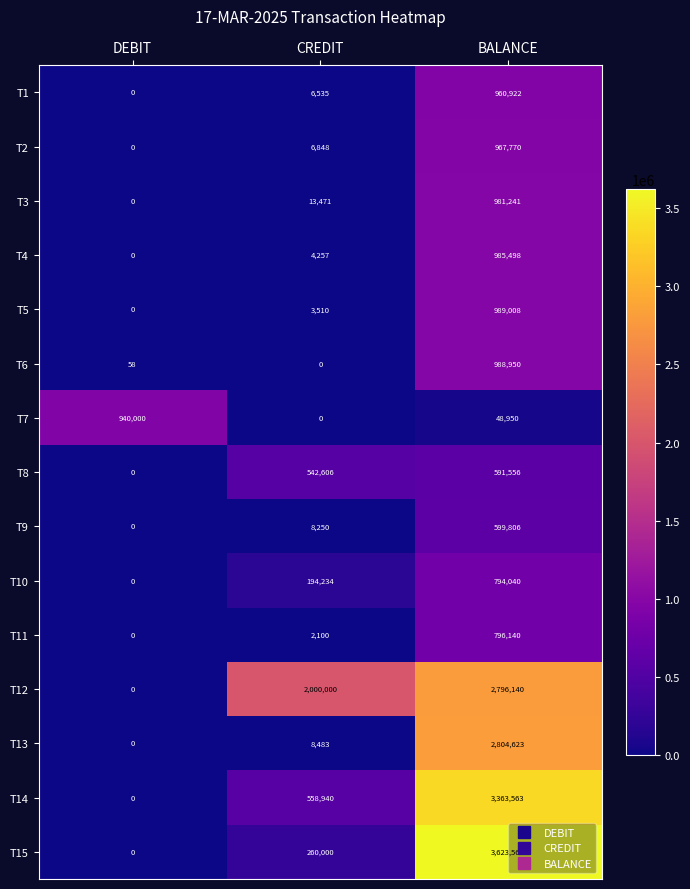

What is the maximum value shown in the chart?

3623563